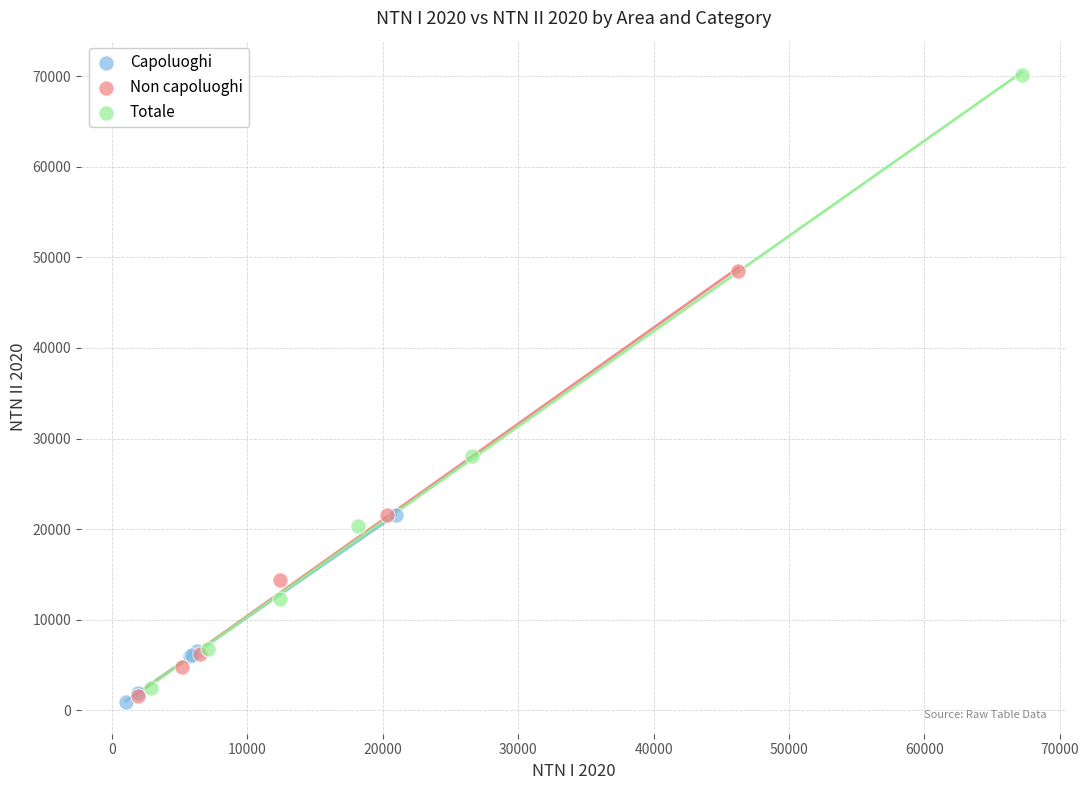

Which series has the largest Y range (max minus min)?

Totale